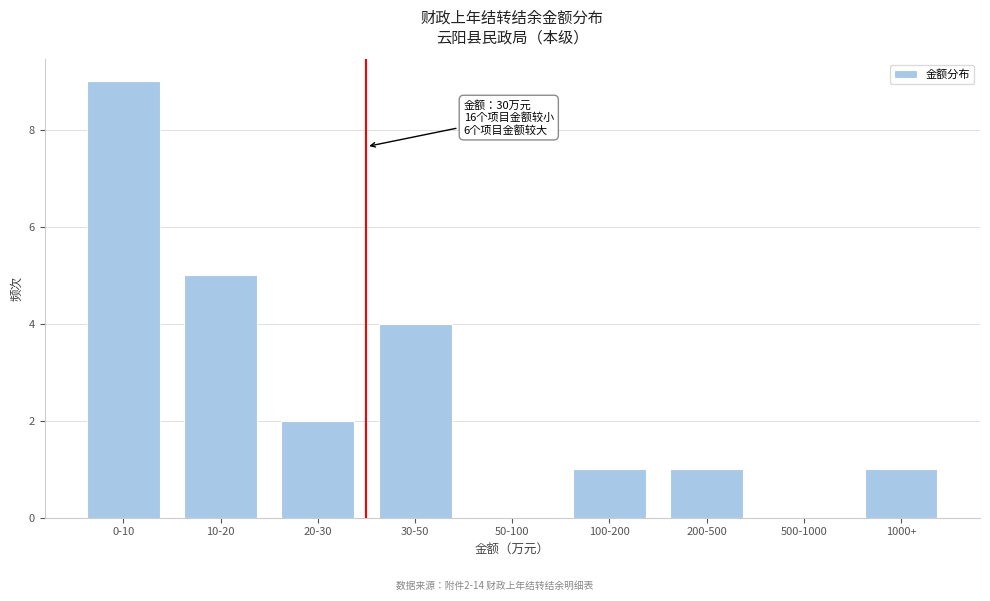

Reading left to right, transcribe all the data shown in this chart.

0-10=9	10-20=5	20-30=2	30-50=4	50-100=0	100-200=1	200-500=1	500-1000=0	1000+=1